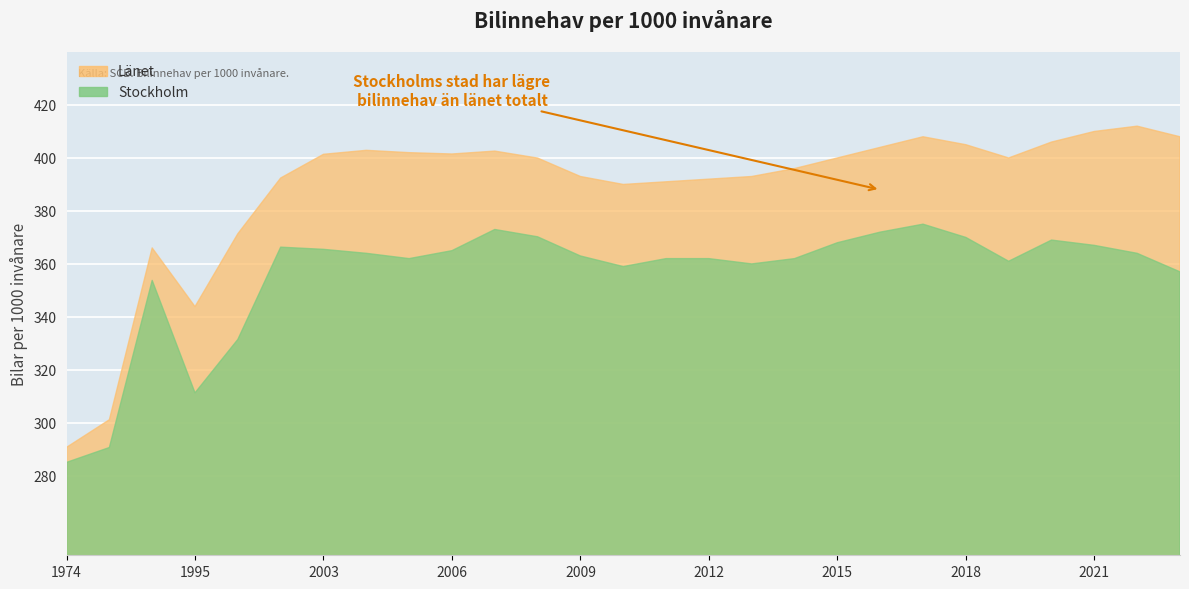

How many series are shown in this chart?

2